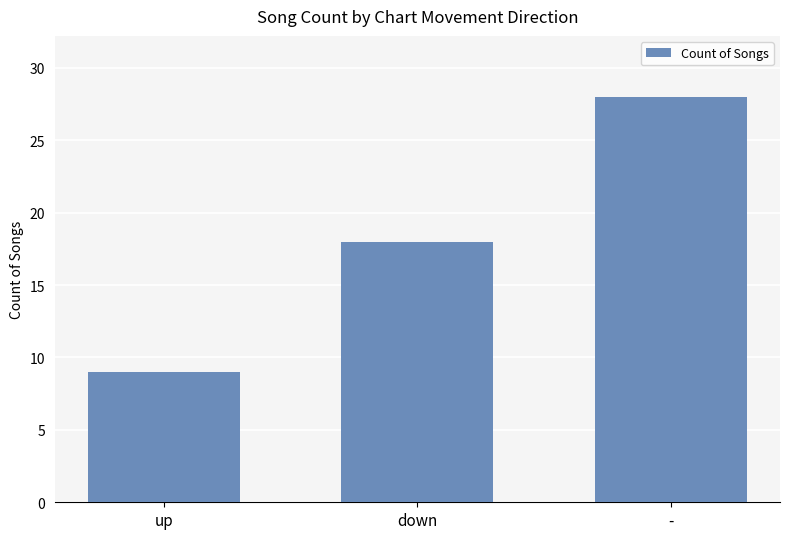

The chart shows a value of 5 at up. True or false?

False